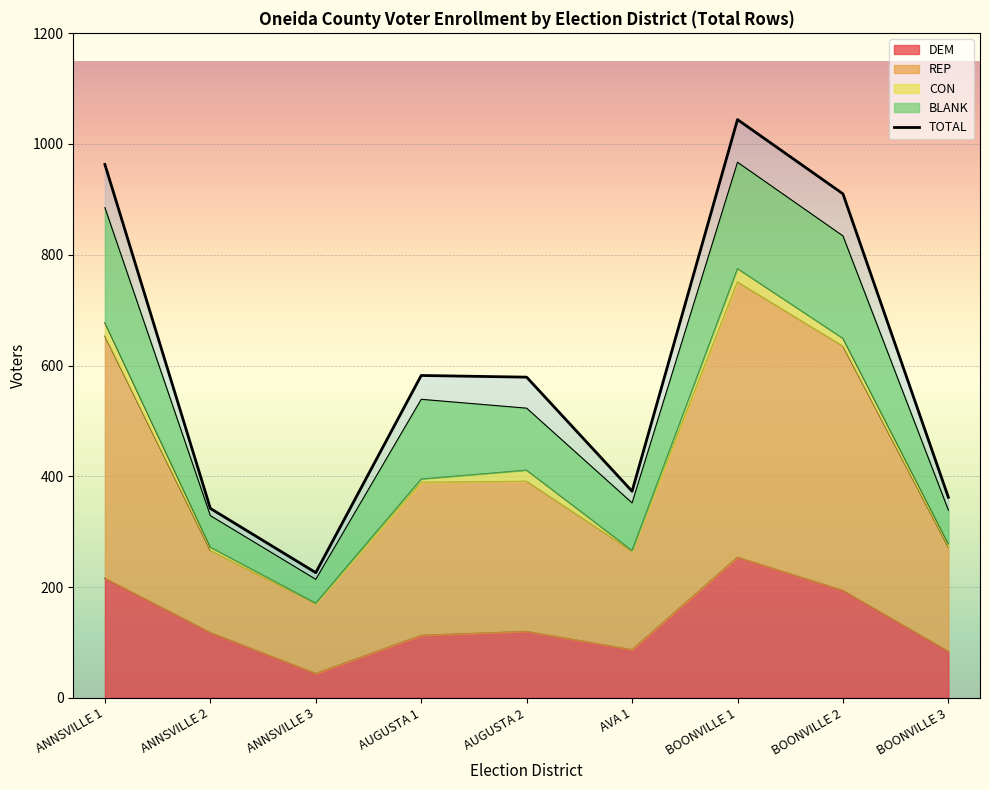

Which category has the lowest value in the DEM series?

ANNSVILLE 3